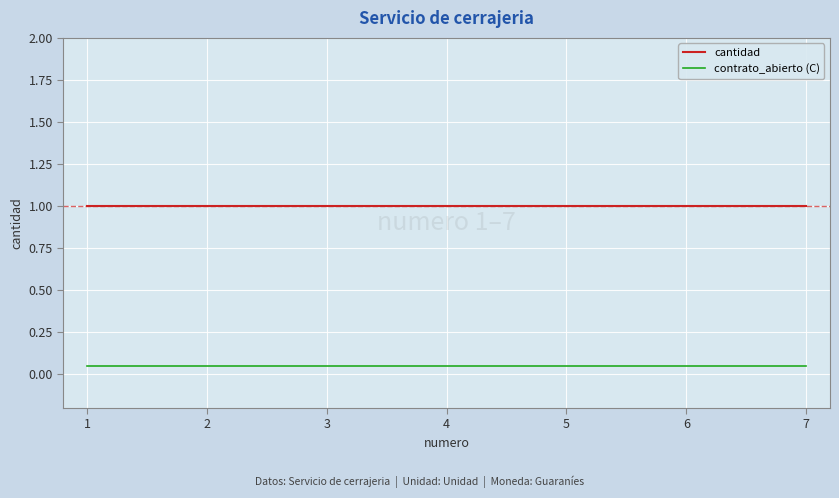

Rank the series by their average value, from lowest to highest.

contrato_abierto (C), cantidad